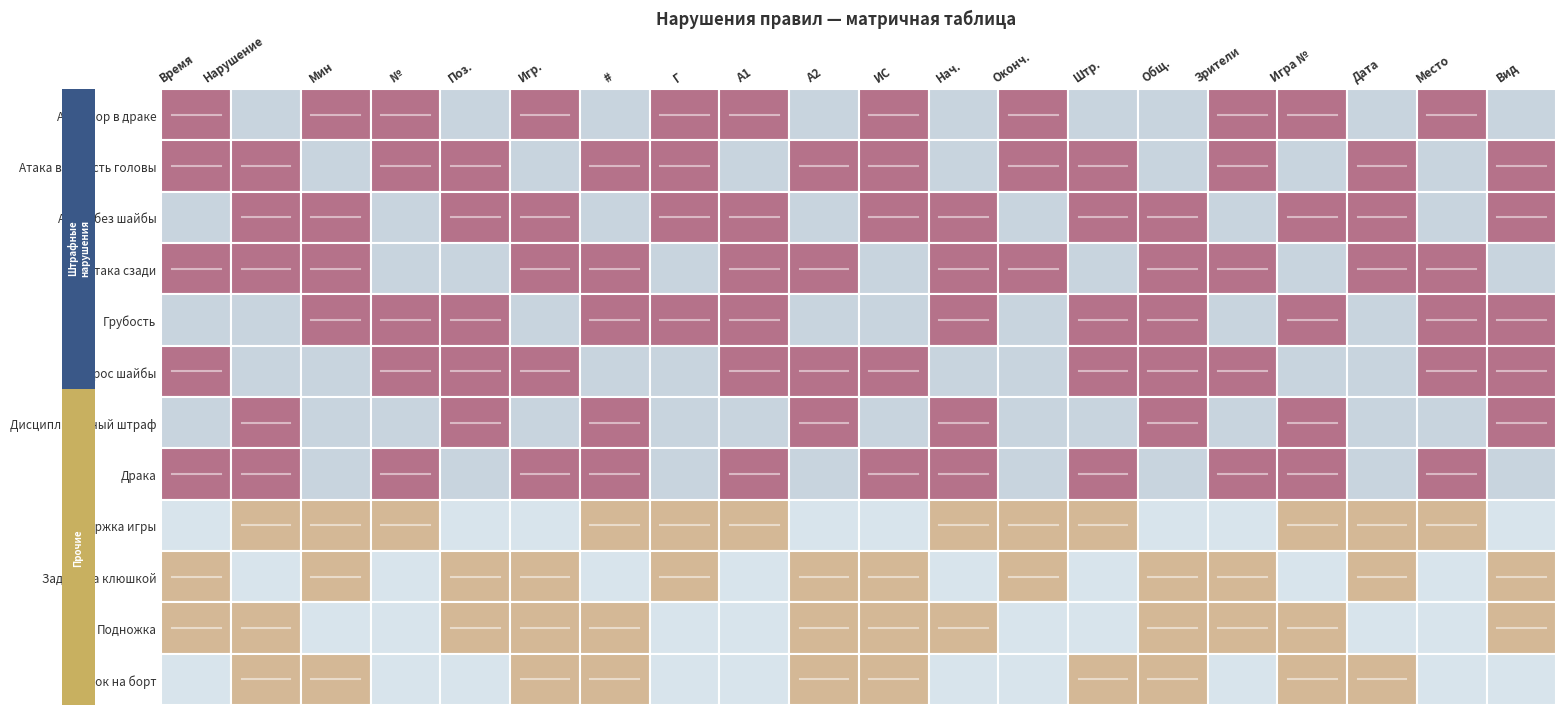

What is the lowest value of the Агрессор в драке series?

11.5